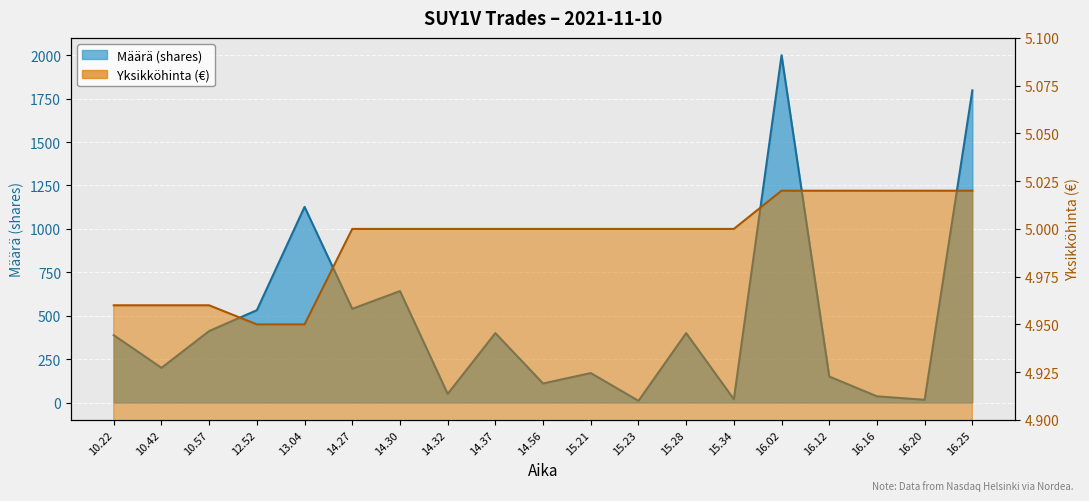

What is the value of the Määrä point at the 12th from the left?

10.0